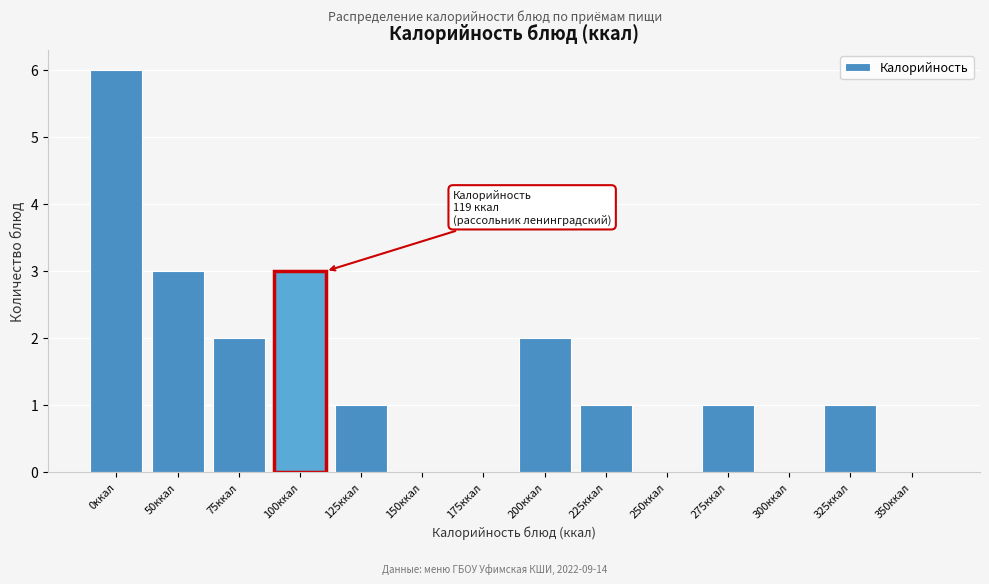

Reading left to right, list all the values displayed in this chart.

0ккал=6	50ккал=3	75ккал=2	100ккал=3	125ккал=1	150ккал=0	175ккал=0	200ккал=2	225ккал=1	250ккал=0	275ккал=1	300ккал=0	325ккал=1	350ккал=0